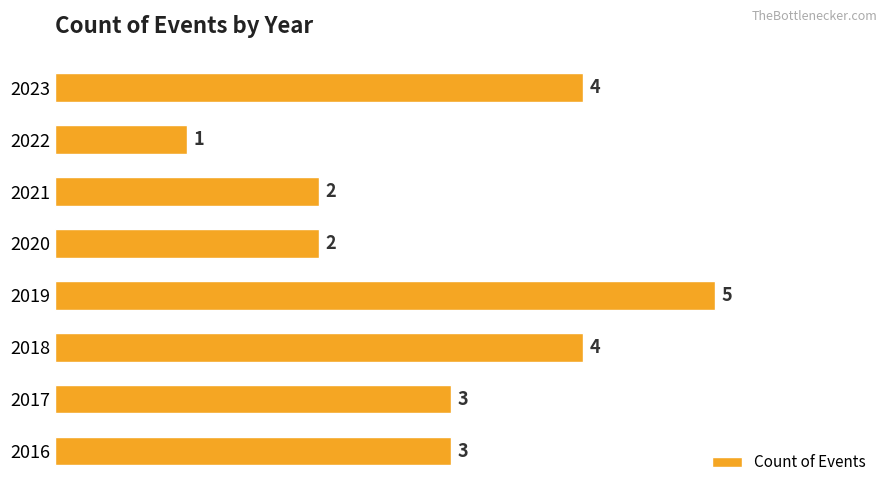

Between 2023 and 2016, which is larger?

2023